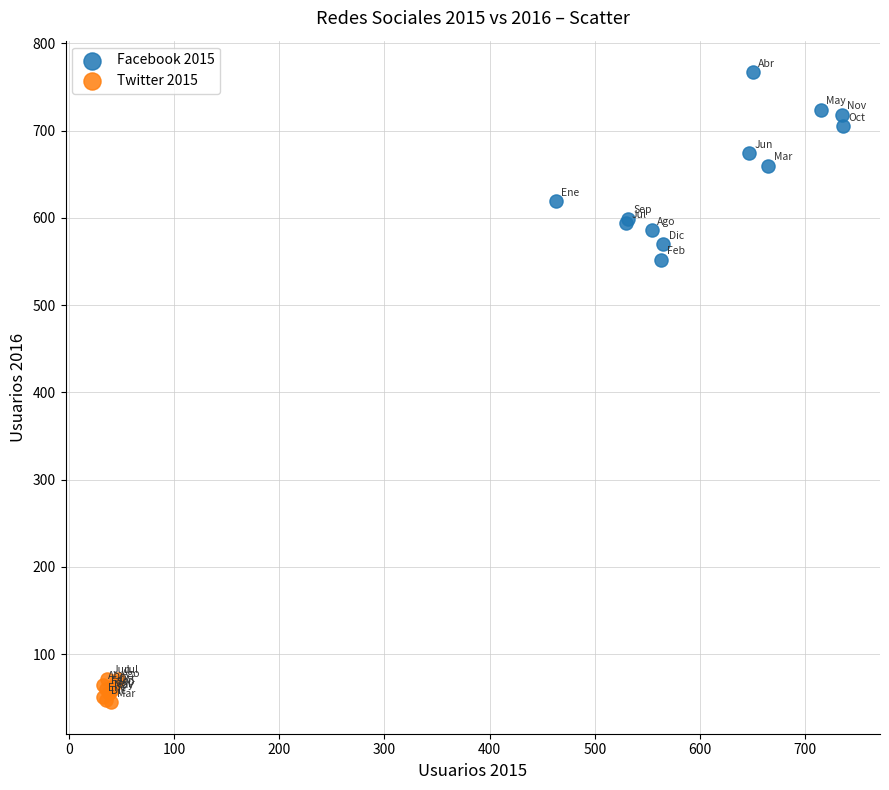

Which series reaches the minimum Y coordinate?

Twitter 2015